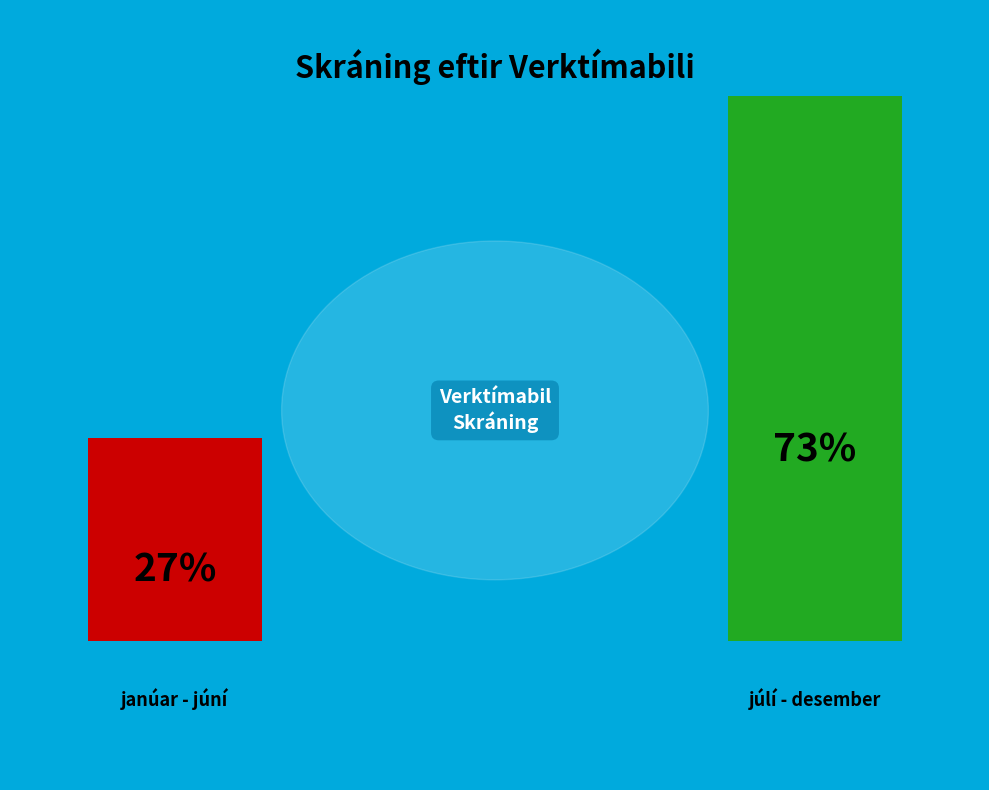

To the nearest percent, what percentage of the pie is janúar - júní?

27%